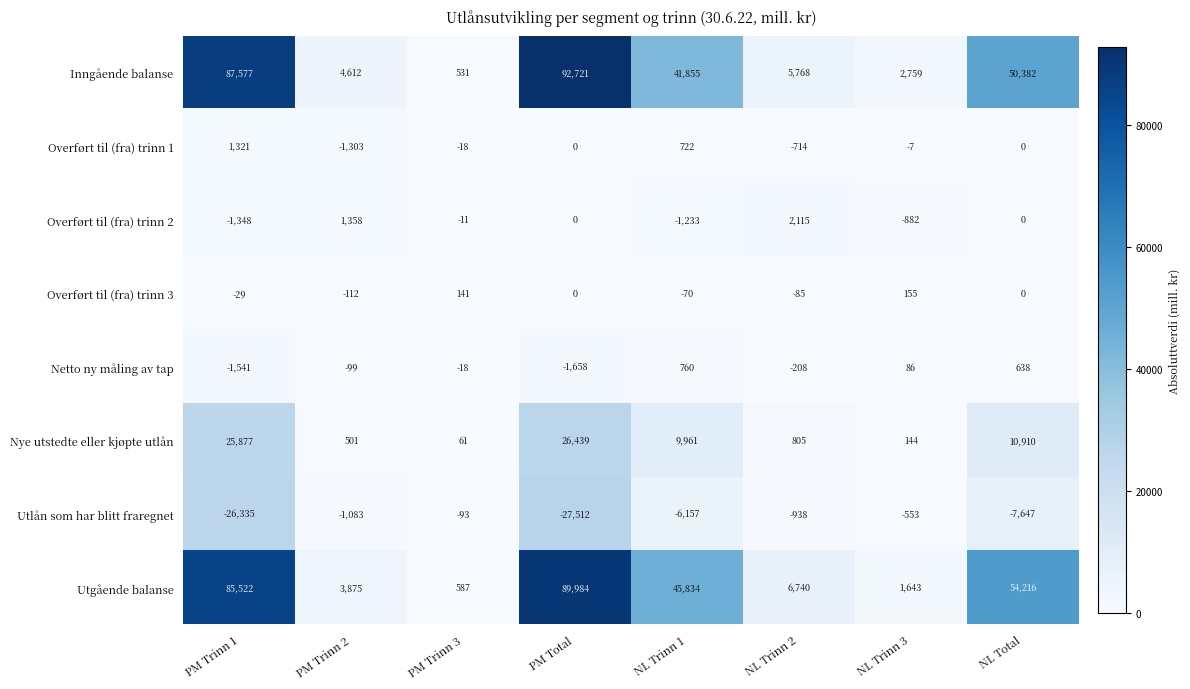

Which series has the widest spread of values?

Inngående balanse